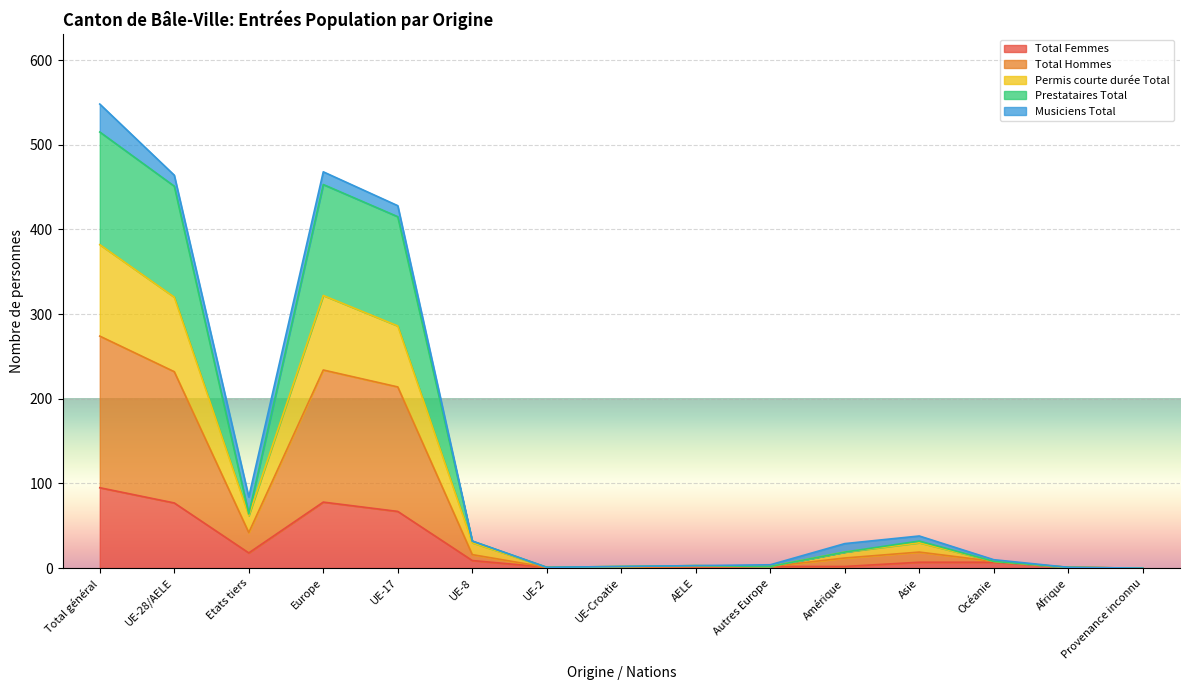

Does the chart display data point markers on the line(s)?

No